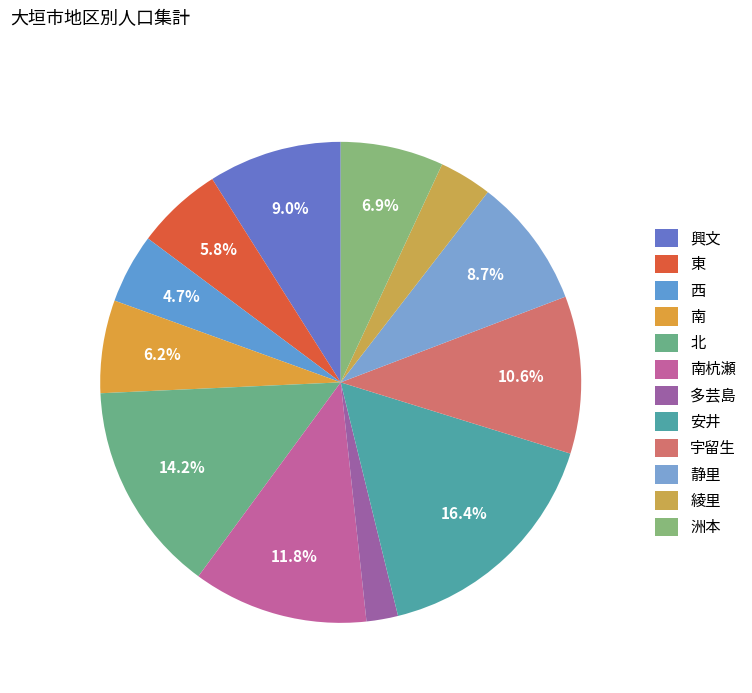

What percentage is the 宇留生 slice, to the nearest percent?

11%